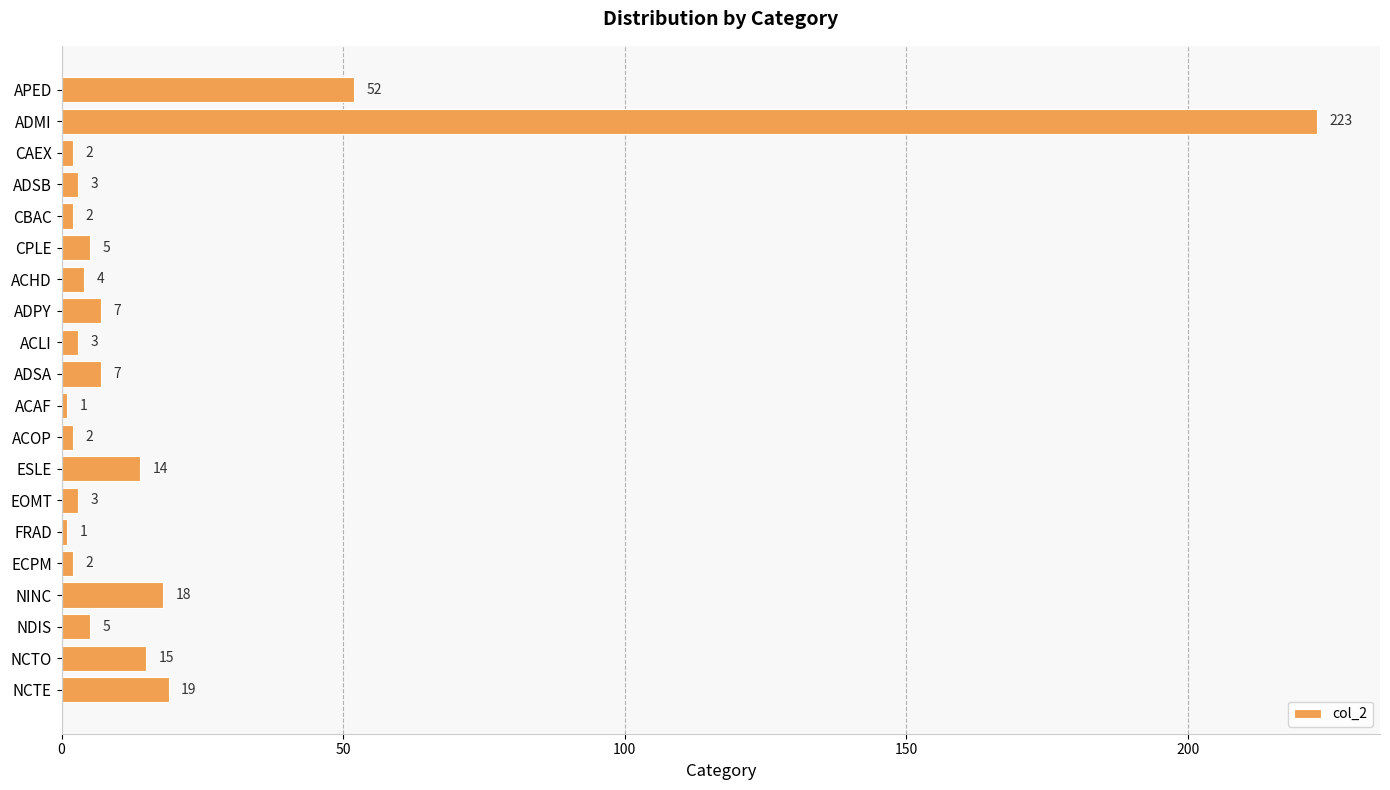

What is the greatest value displayed?

223